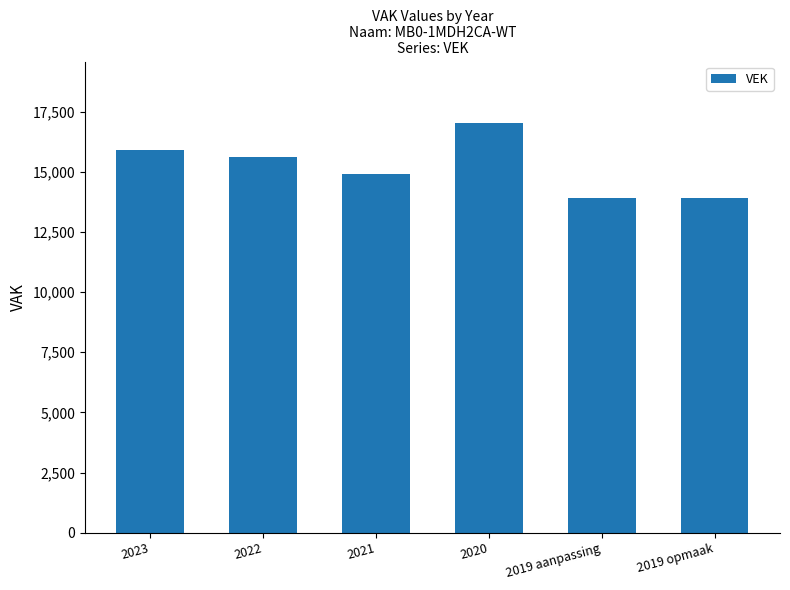

Which has a higher value, 2020 or 2022?

2020